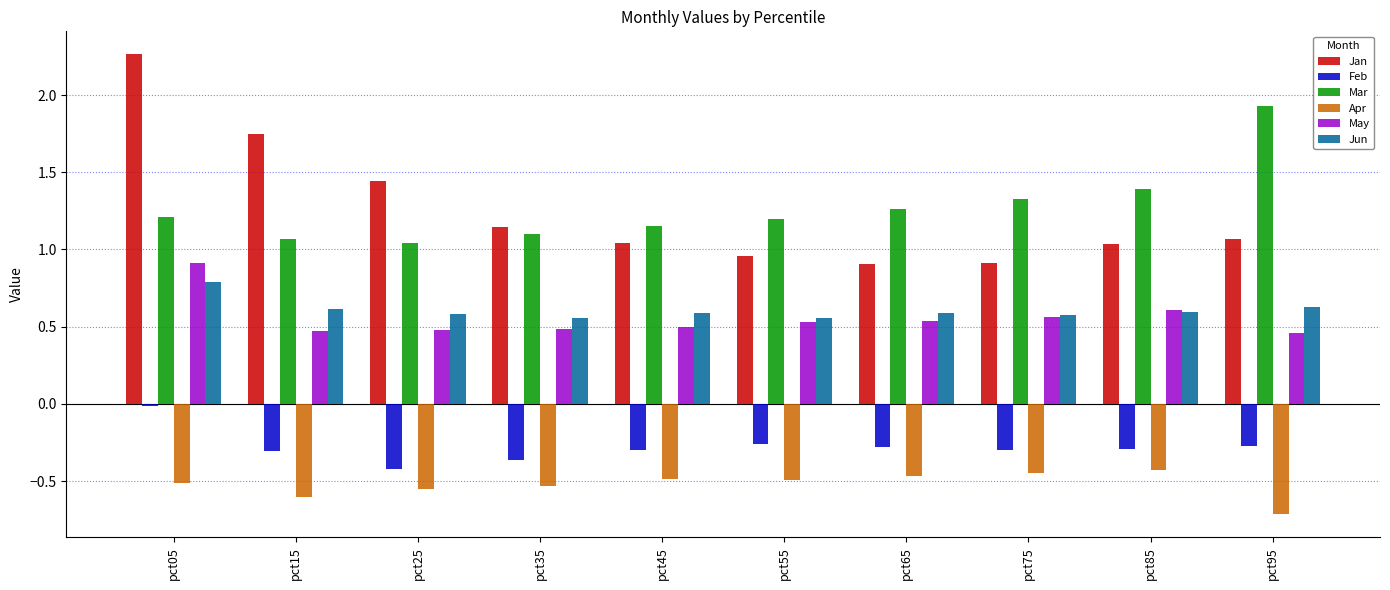

What is the difference between the Mar values at pct45 and pct15?

0.1